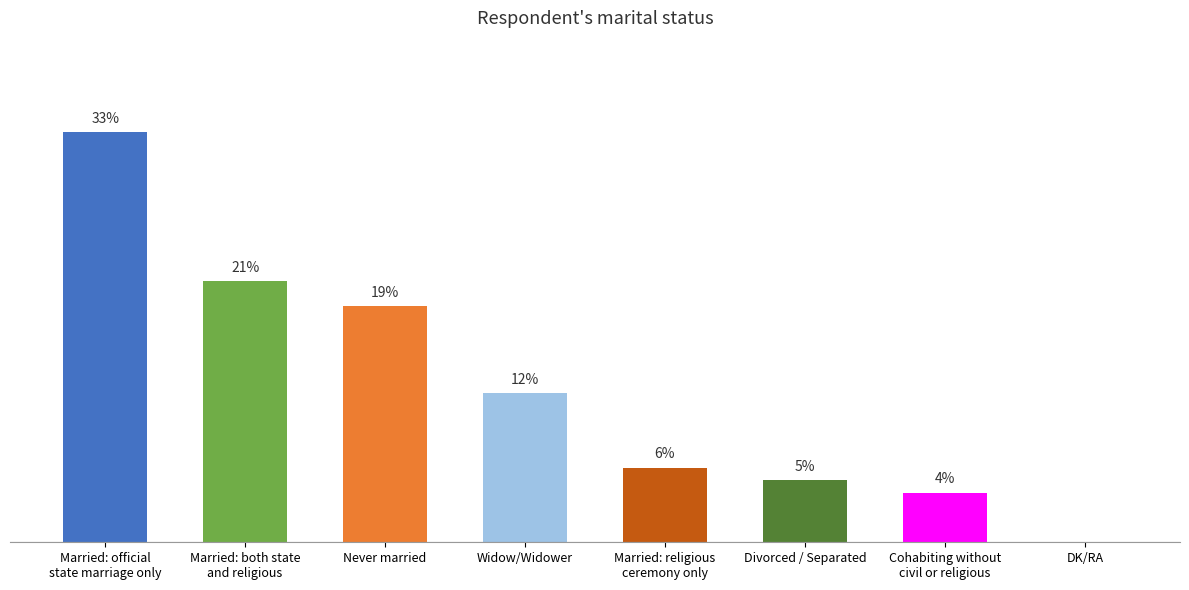

Where is the data nearest to the value 16?

Never married